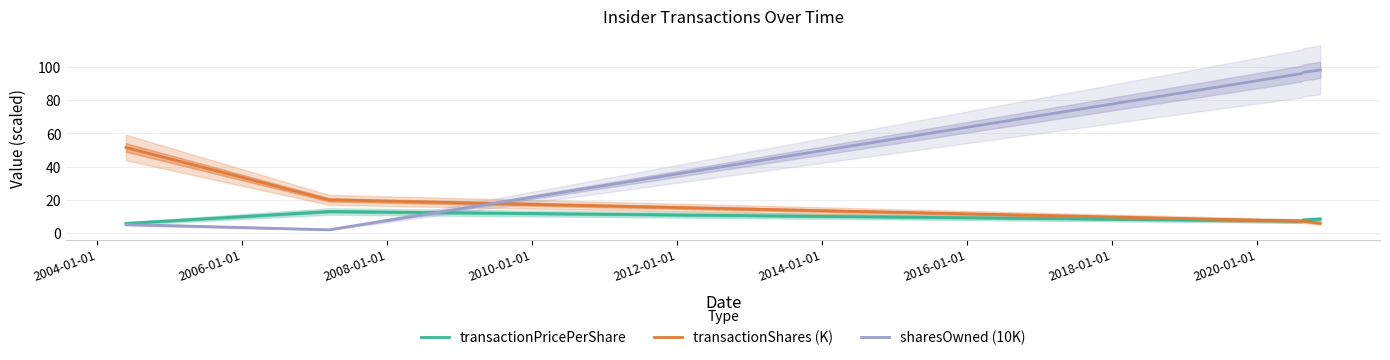

What is the highest value of the transactionShares (K) series?

51.5